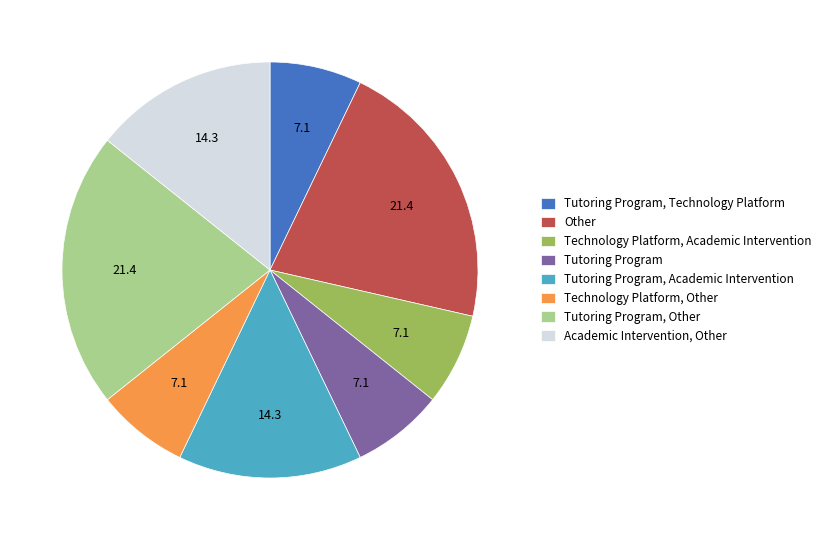

Is it true that Tutoring Program, Academic Intervention is 1% of the pie?

False